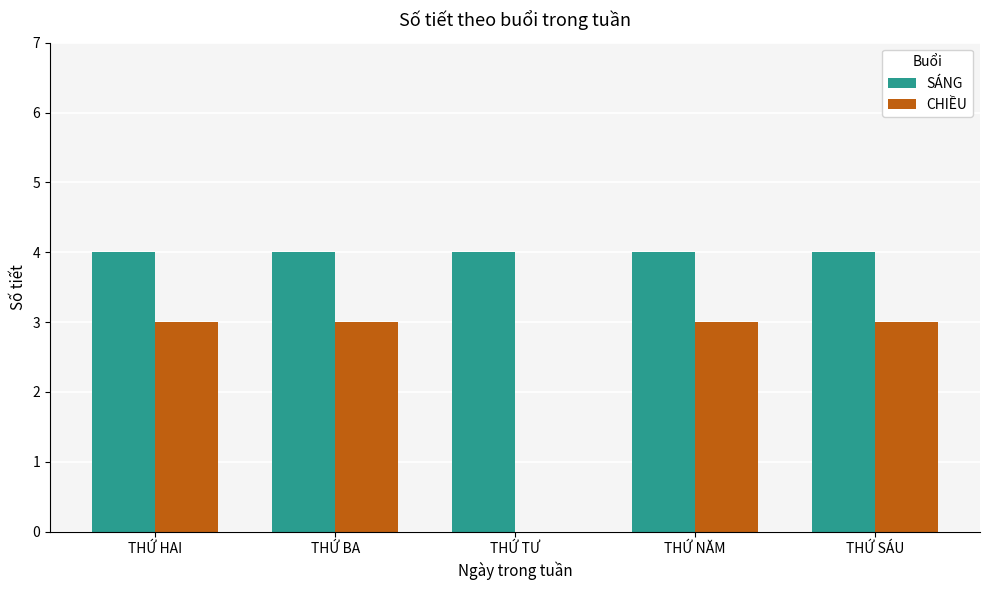

What is the maximum value shown in the chart?

4